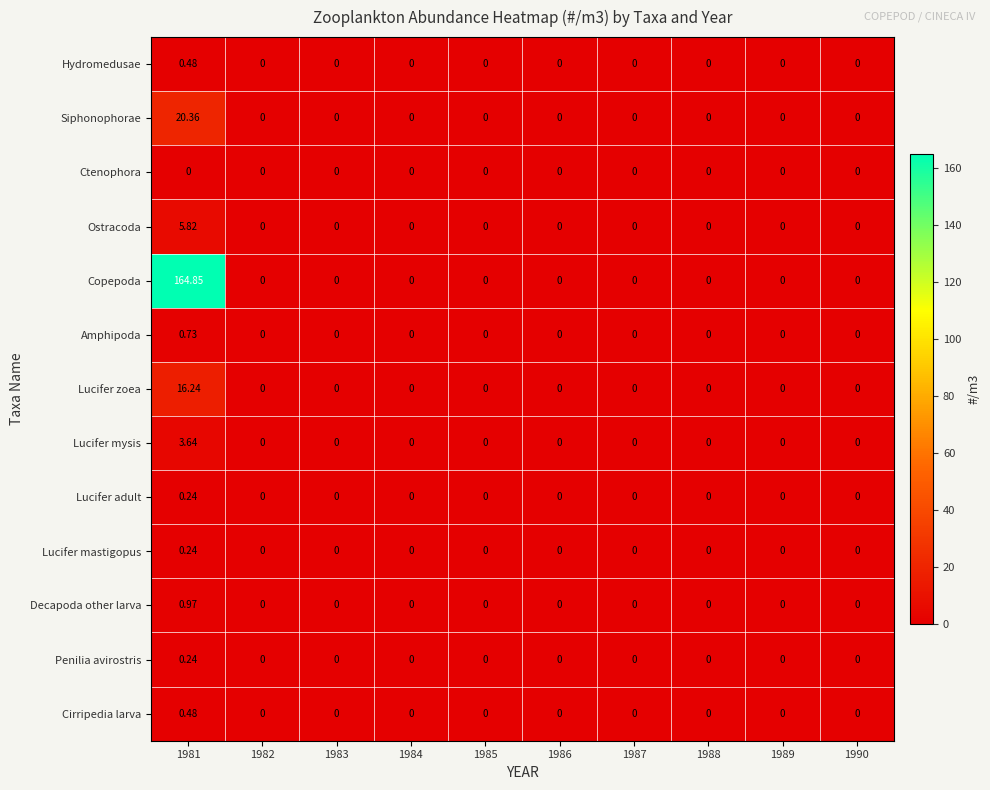

Which series changed the most between 1981 and 1990?

Copepoda